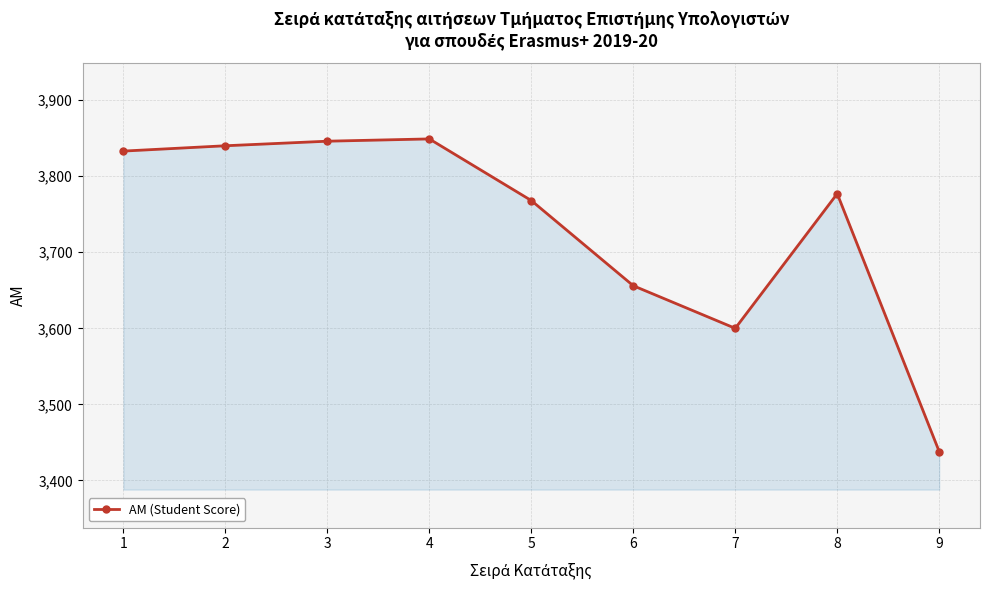

How many distinct data groups are displayed?

1